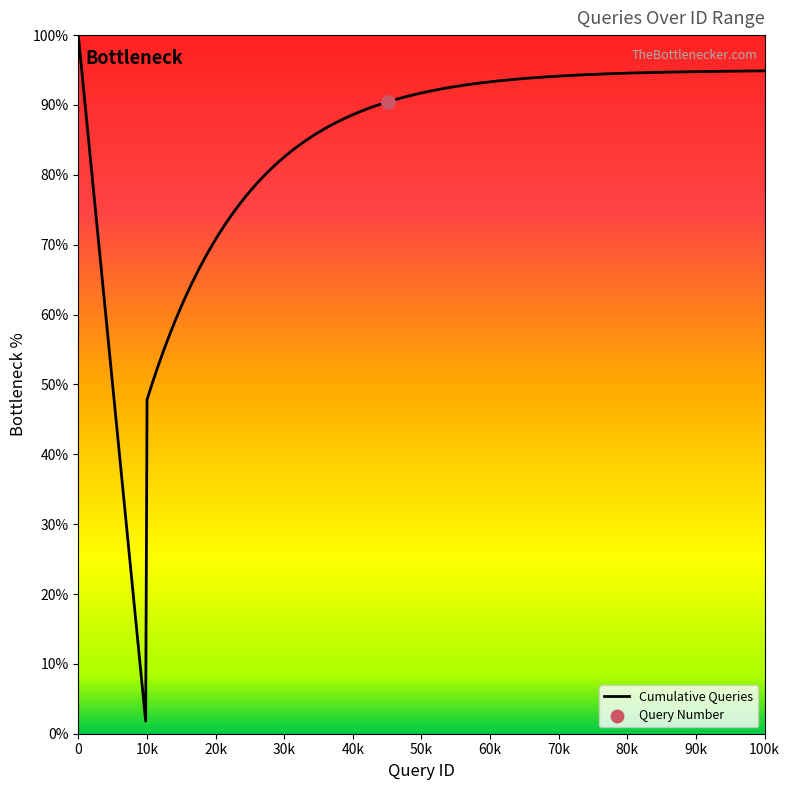

Between 45086 and 45085, which is larger?

45086